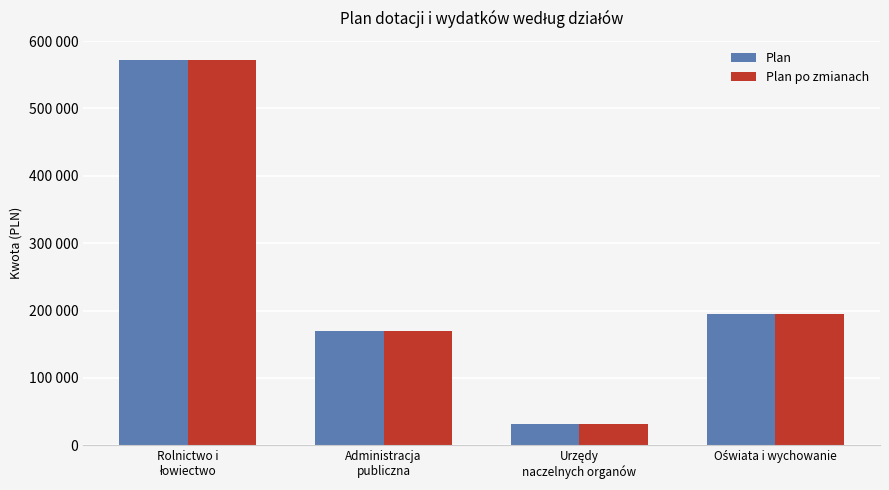

Rank the series at Administracja
publiczna from lowest to highest value.

Plan, Plan po zmianach